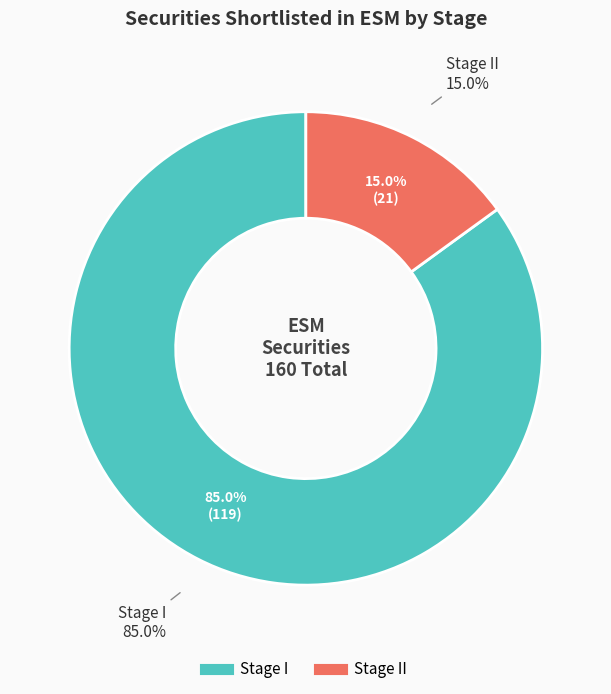

Which slice is the smallest?

Stage II